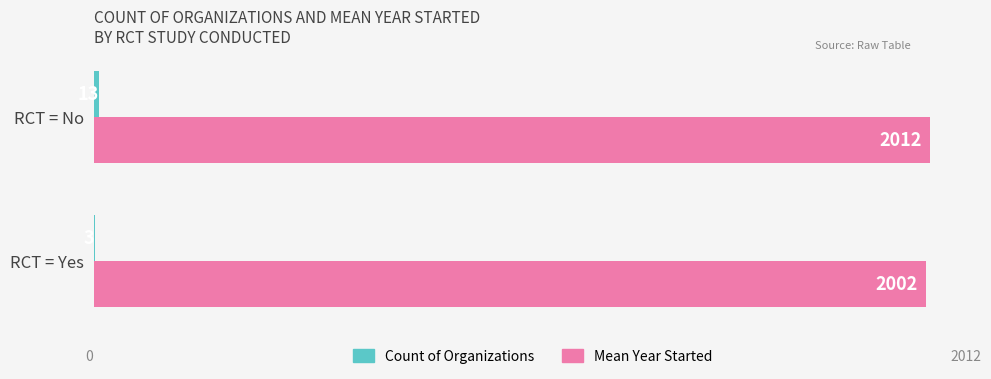

Which series has the largest total across all categories?

Mean Year Started